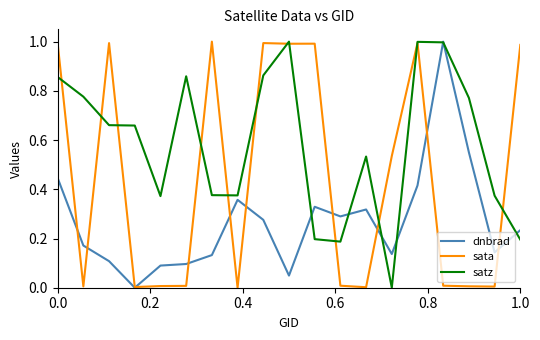

List the series in order of their overall mean, lowest first.

dnbrad, sata, satz